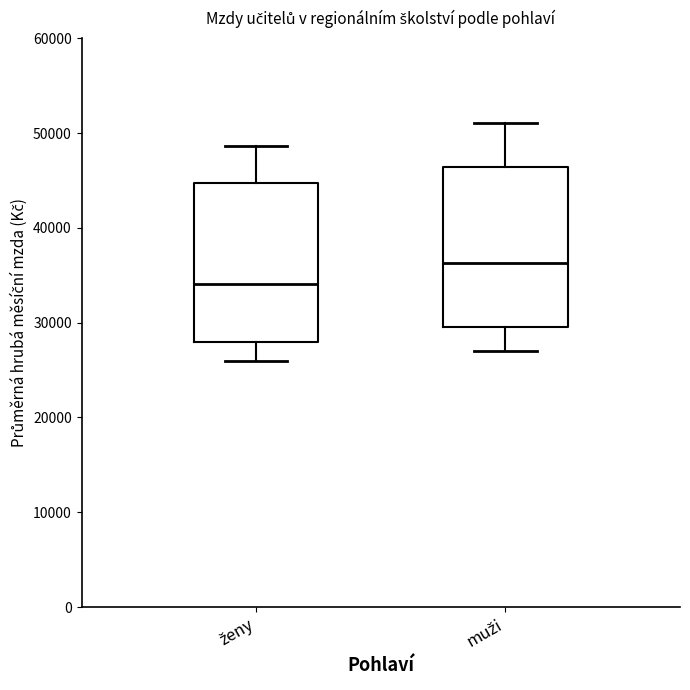

Which box's median line is the highest?

muži